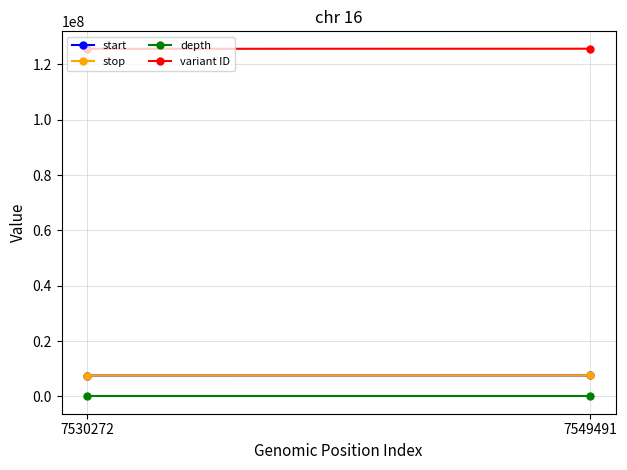

What is the total value across all series at 7549491?

140777765